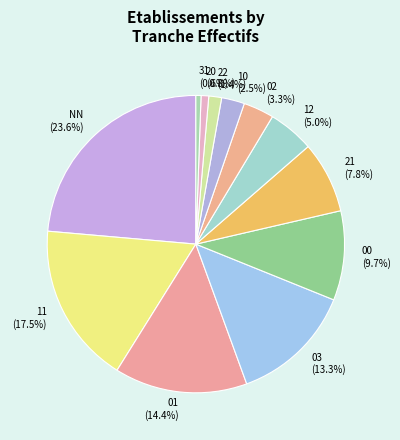

To the nearest percent, what portion does NN represent?

24%